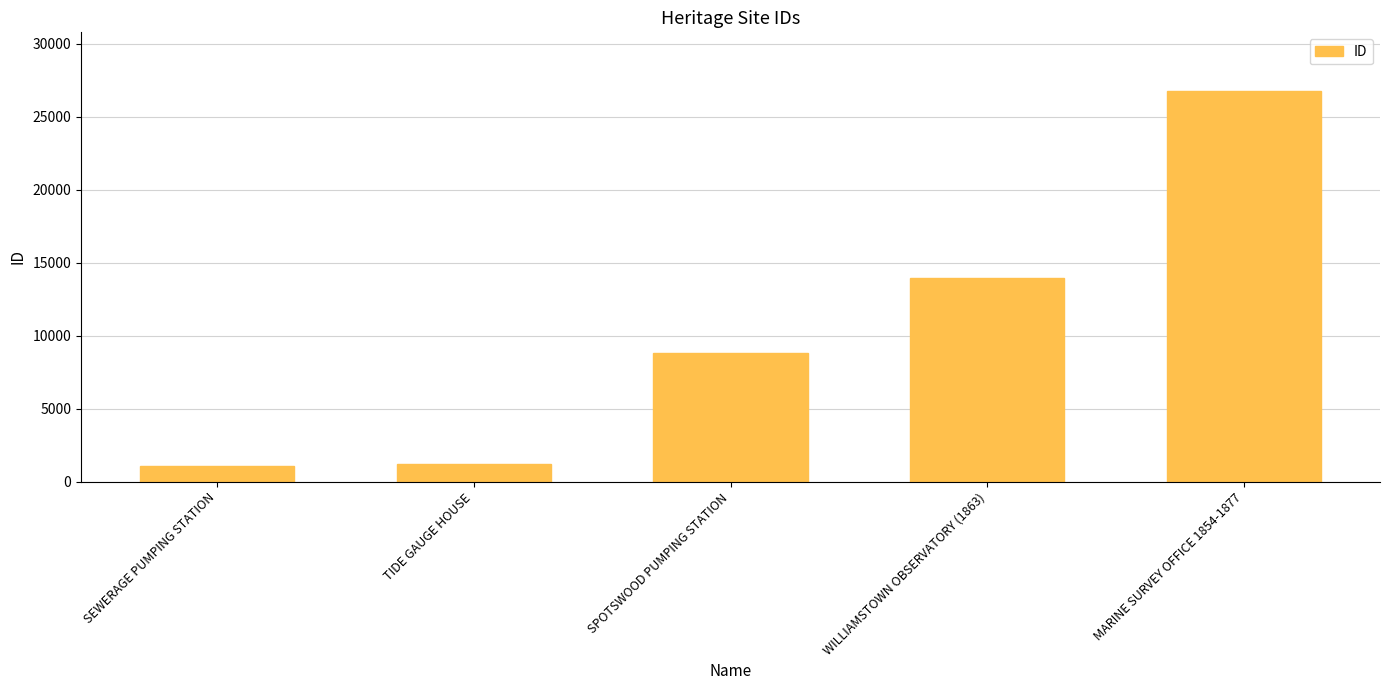

What is the value of the 4th bar from the left?

13932